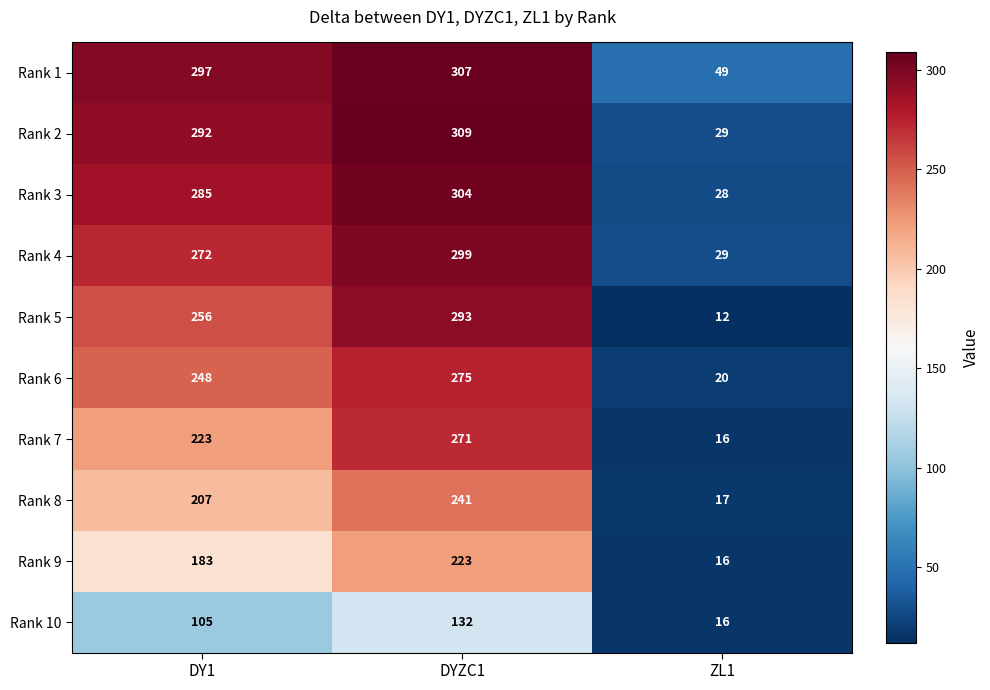

Where is Rank 1 nearest to the value 178?

DY1